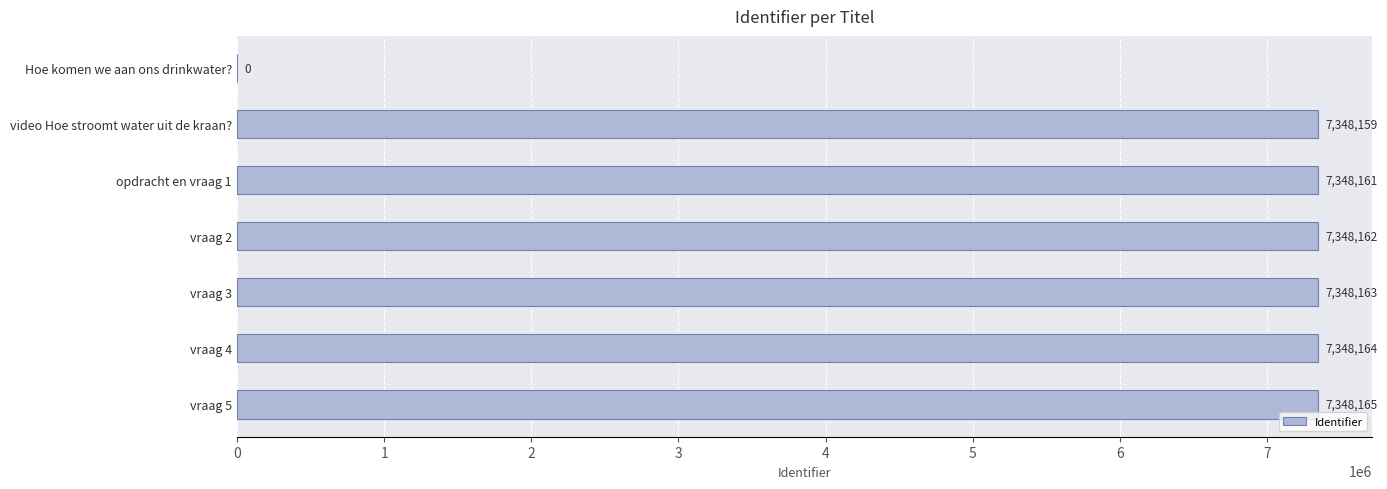

True or false: the data shows 12108744 at video Hoe stroomt water uit de kraan?.

False